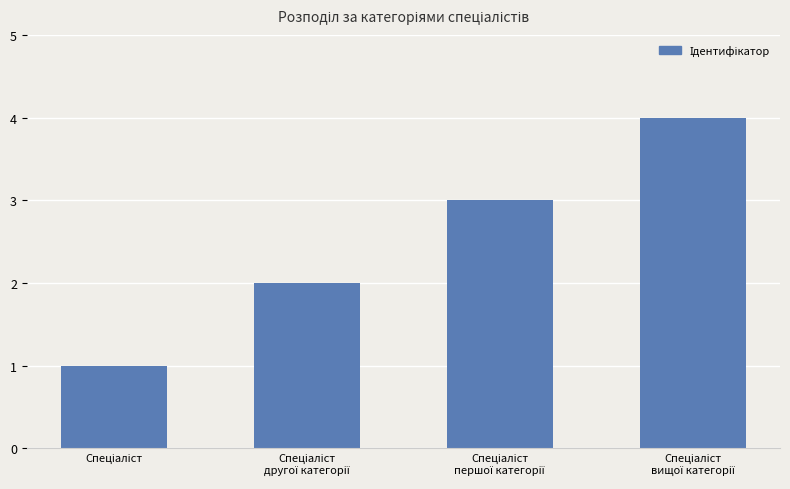

What is the sum of all values?

10